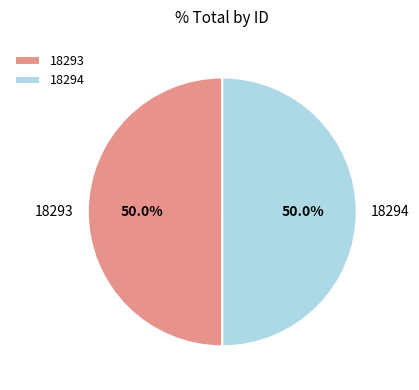

Approximately how many times larger is the value at 18294 compared to 18293?

1.0